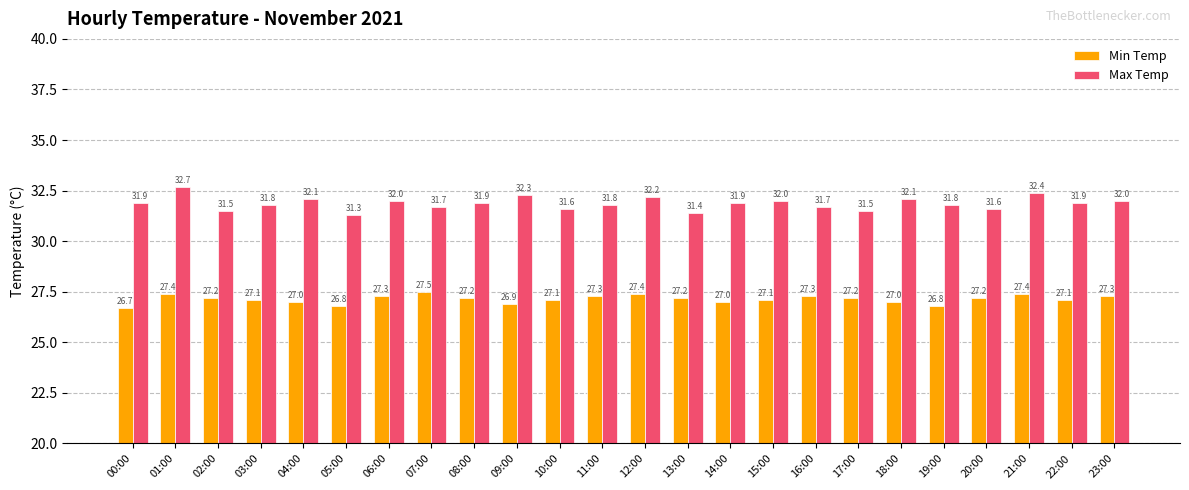

What value does the Max Temp series have at 00:00?

31.9